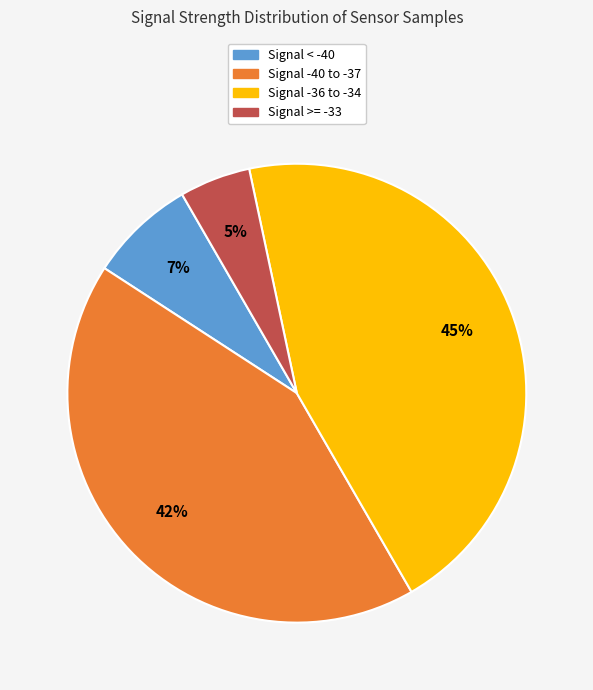

Is there any slice that represents more than half of the pie?

No